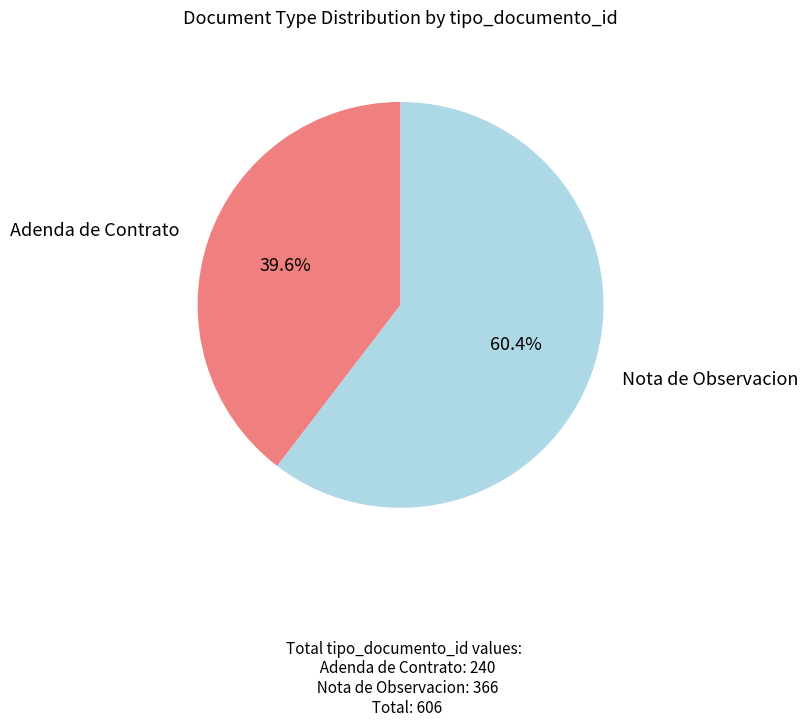

Does any single category account for the majority?

Yes